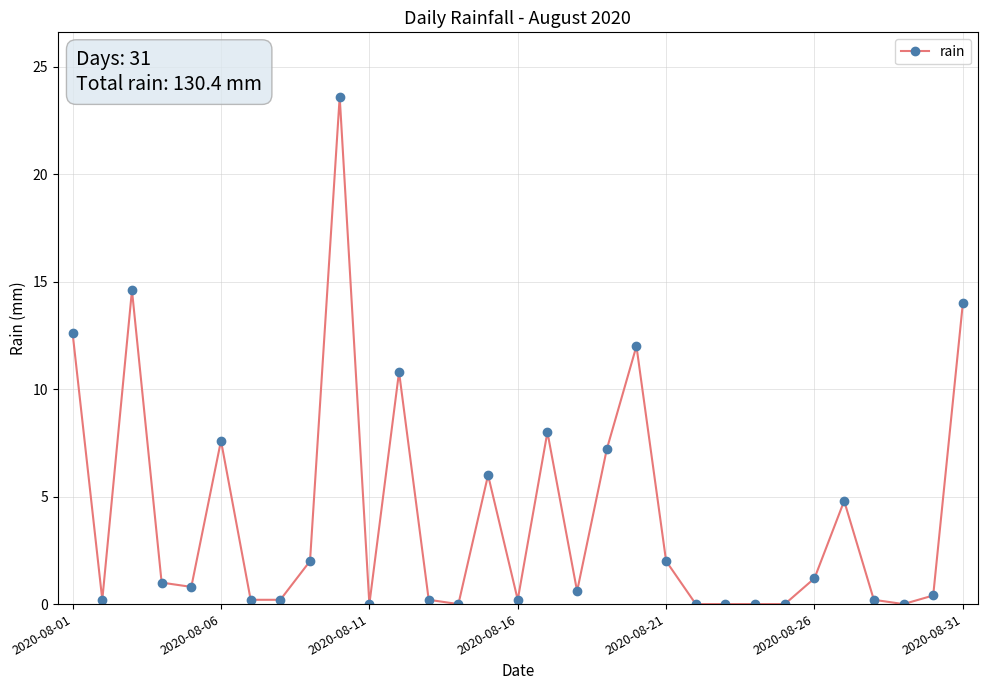

True or false: the data has more than 1 interior local peaks.

True